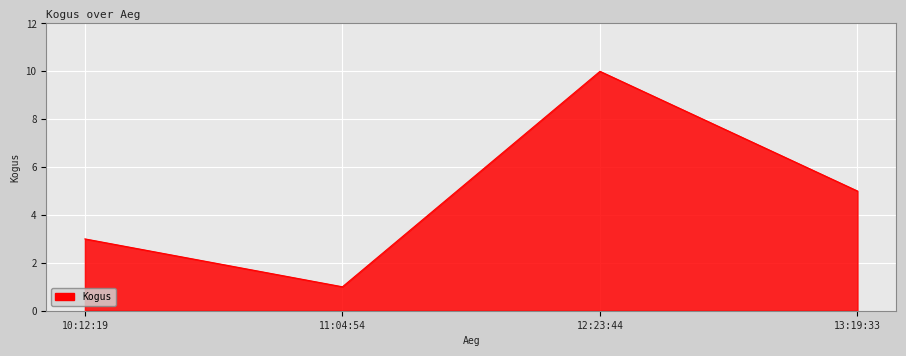

Is it true that the value at 13:19:33 is 5?

True